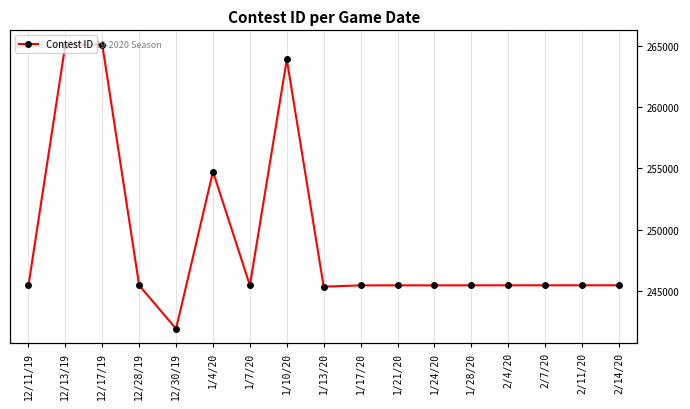

At which label does the data first exceed 245489?

12/13/19